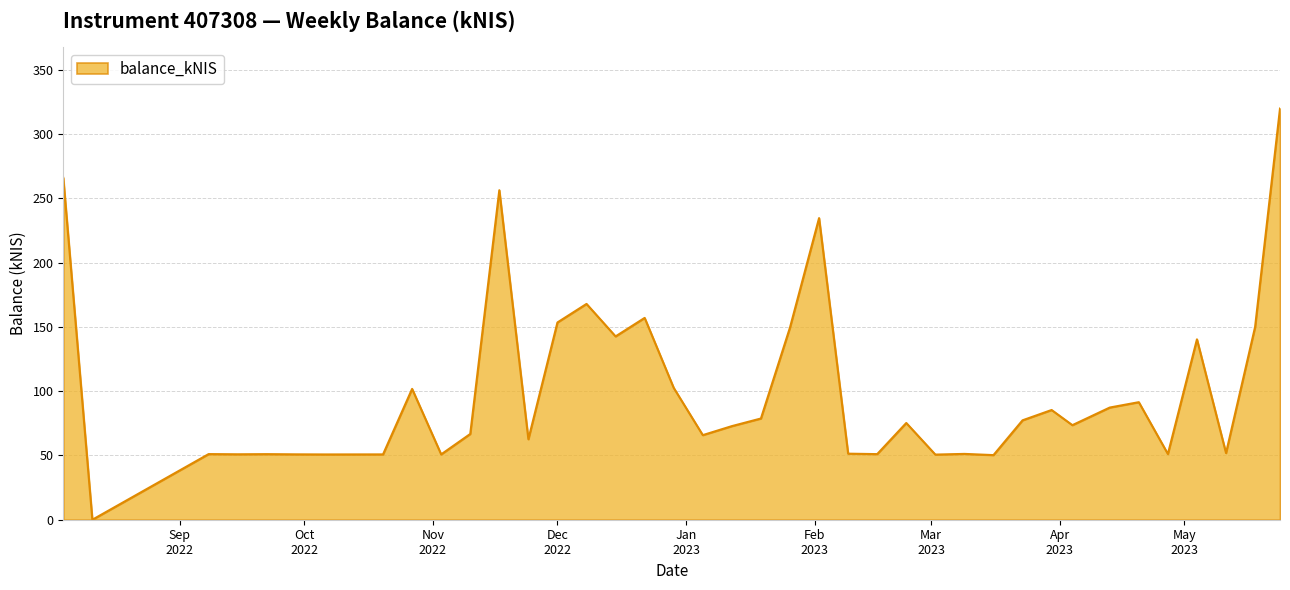

What is the maximum value shown in the chart?

319.8